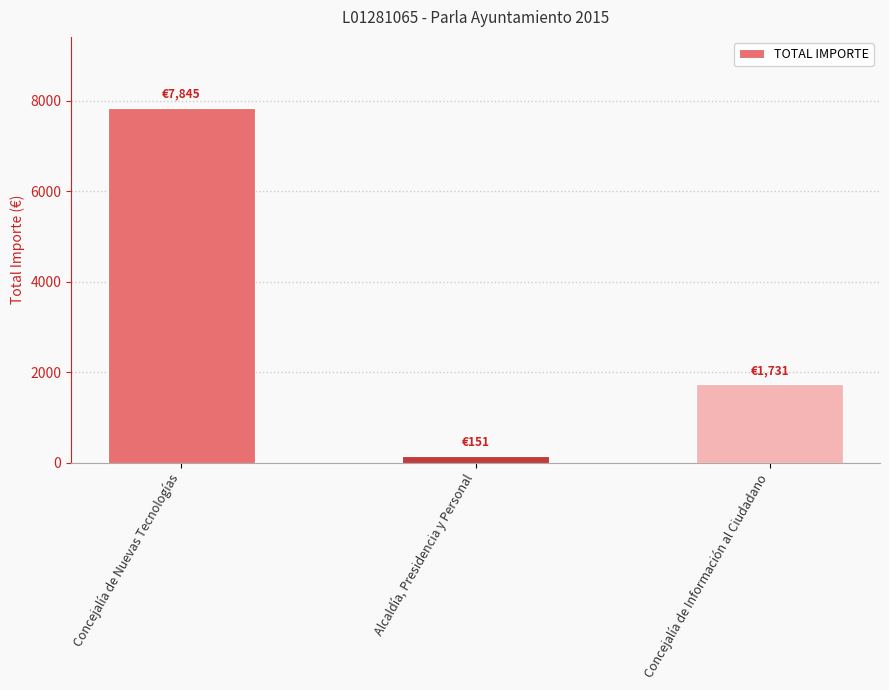

What is the difference between the maximum and minimum values?

7694